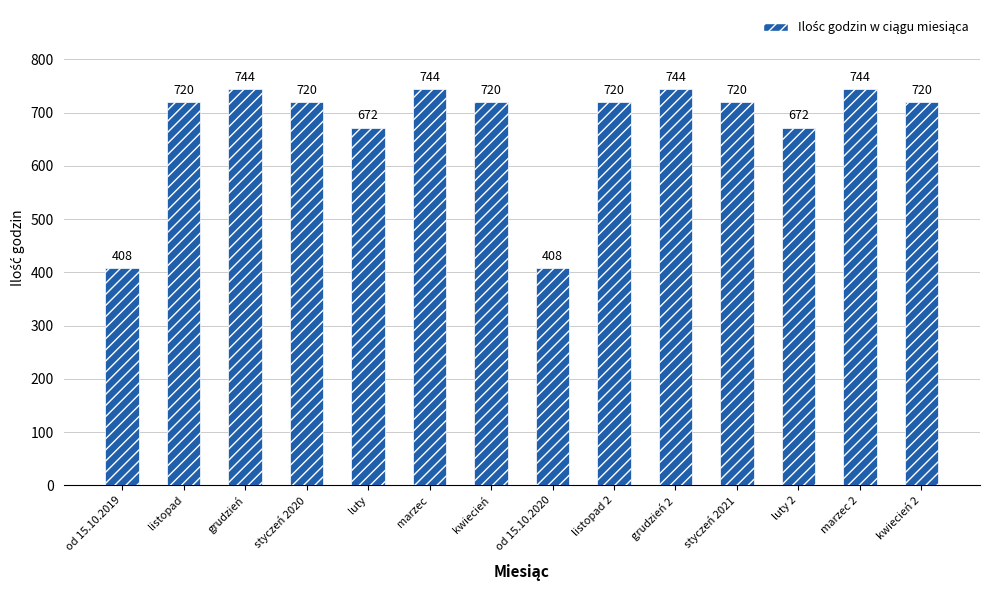

Approximately how many times larger is the value at styczeń 2021 compared to kwiecień?

1.0